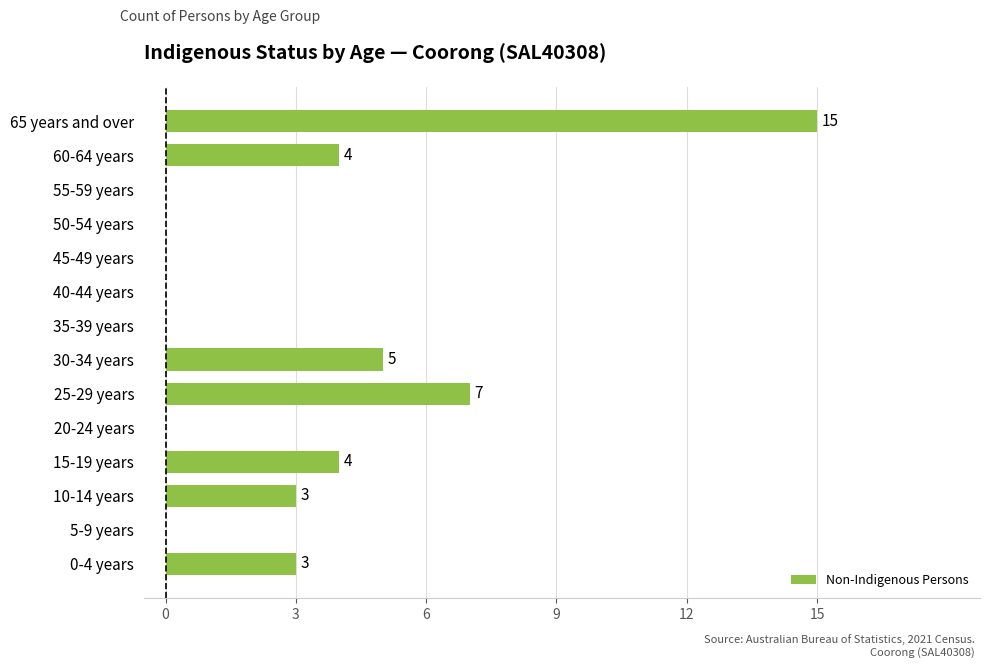

Which has a higher value, 15-19 years or 30-34 years?

30-34 years